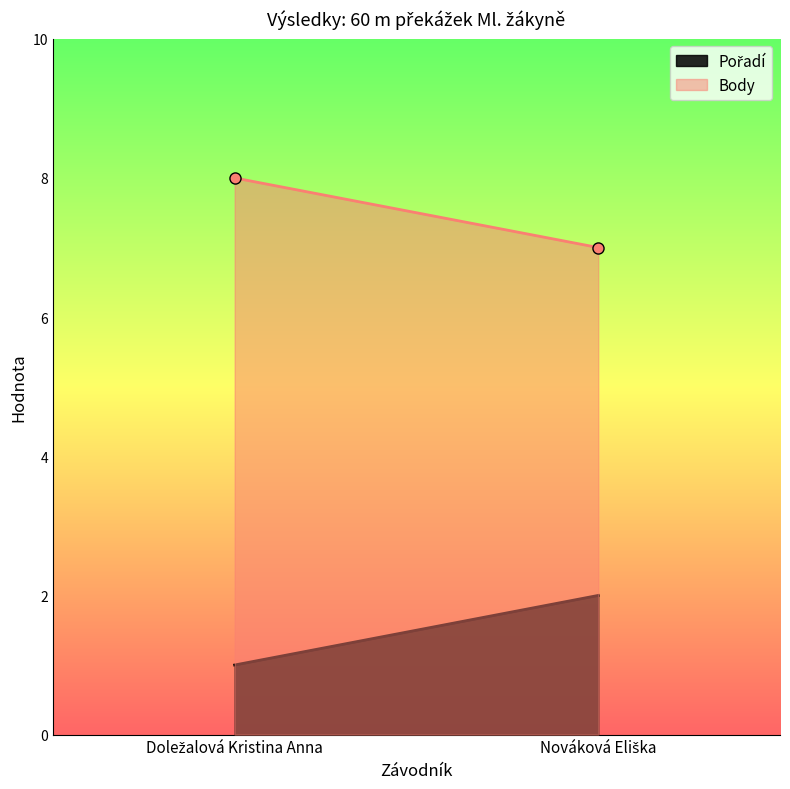

At Doležalová Kristina Anna, list the series in order from smallest to largest.

Pořadí, Body